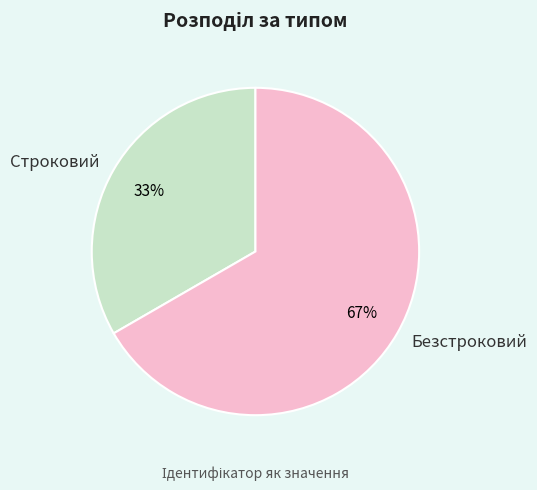

To the nearest percent, what percentage of the pie is Безстроковий?

67%